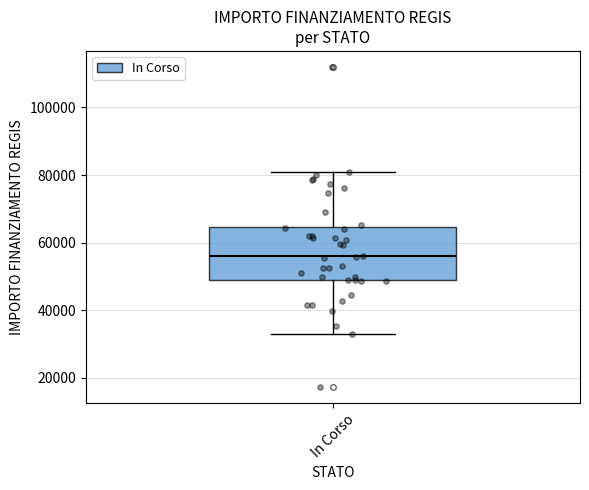

Where does the upper whisker of the box for In Corso end on the y-axis? The values are not printed on the chart, so give them approximately, as read against the axis.

80000